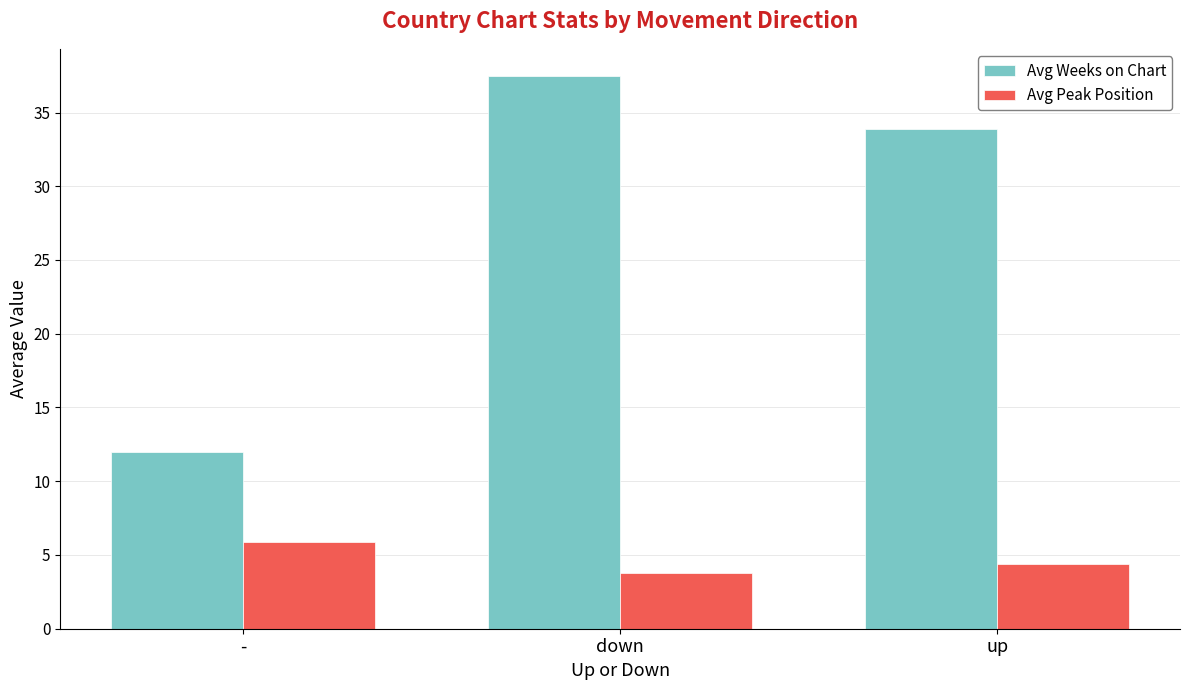

What is the label of the 2nd bar from the right?

down